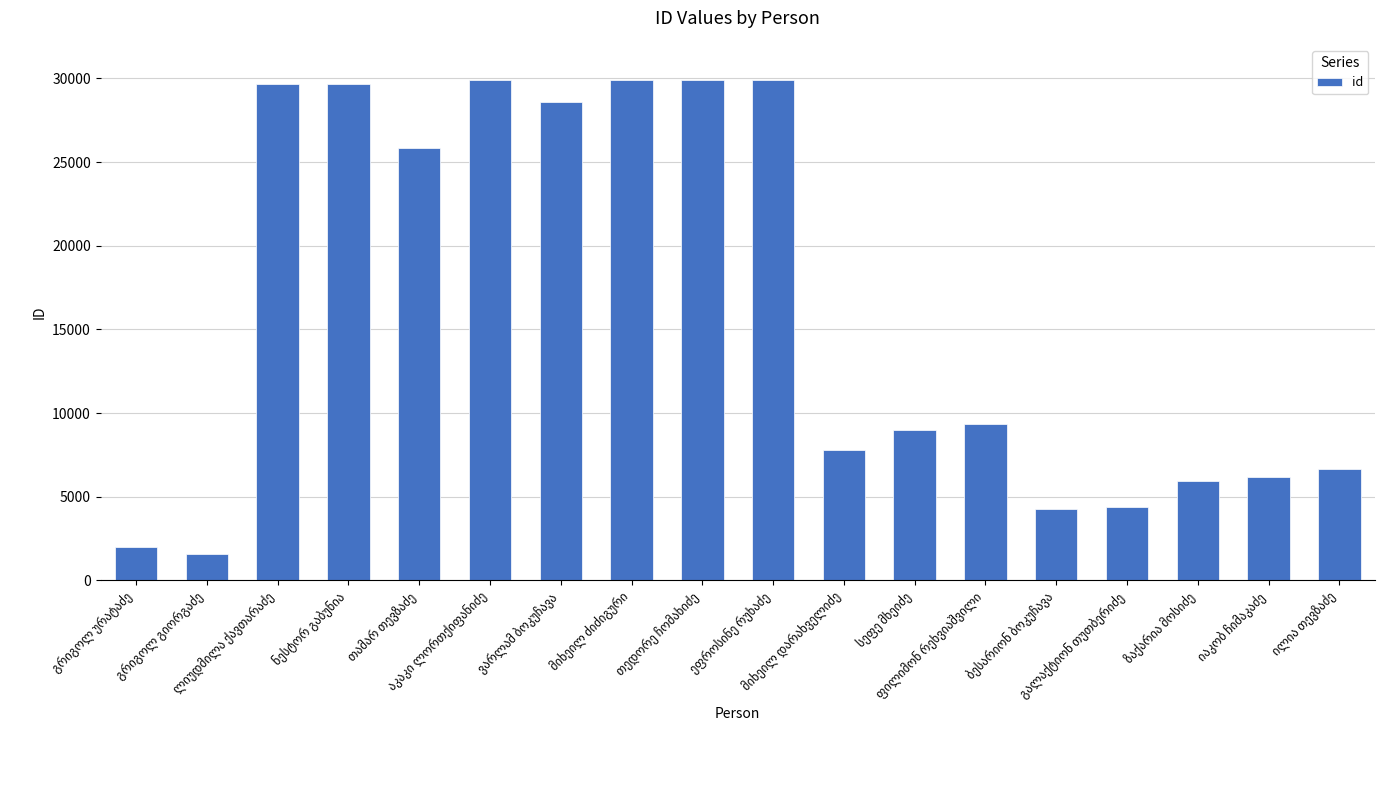

What is the greatest value displayed?

29905